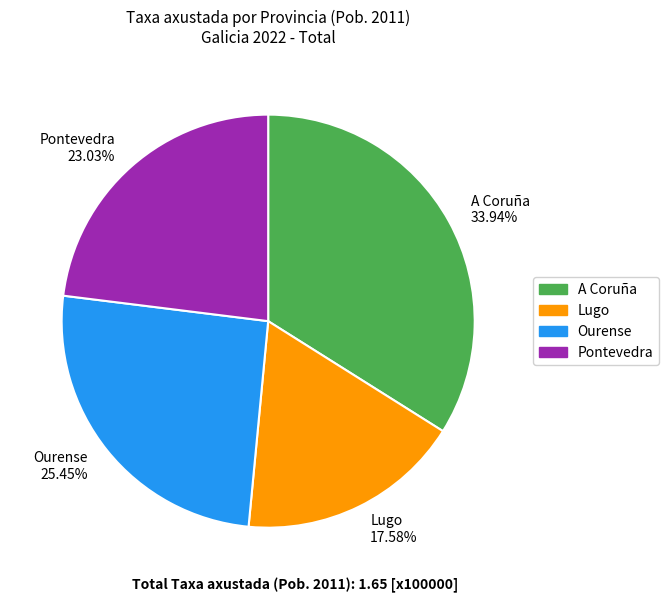

How many segments does this pie chart have?

4